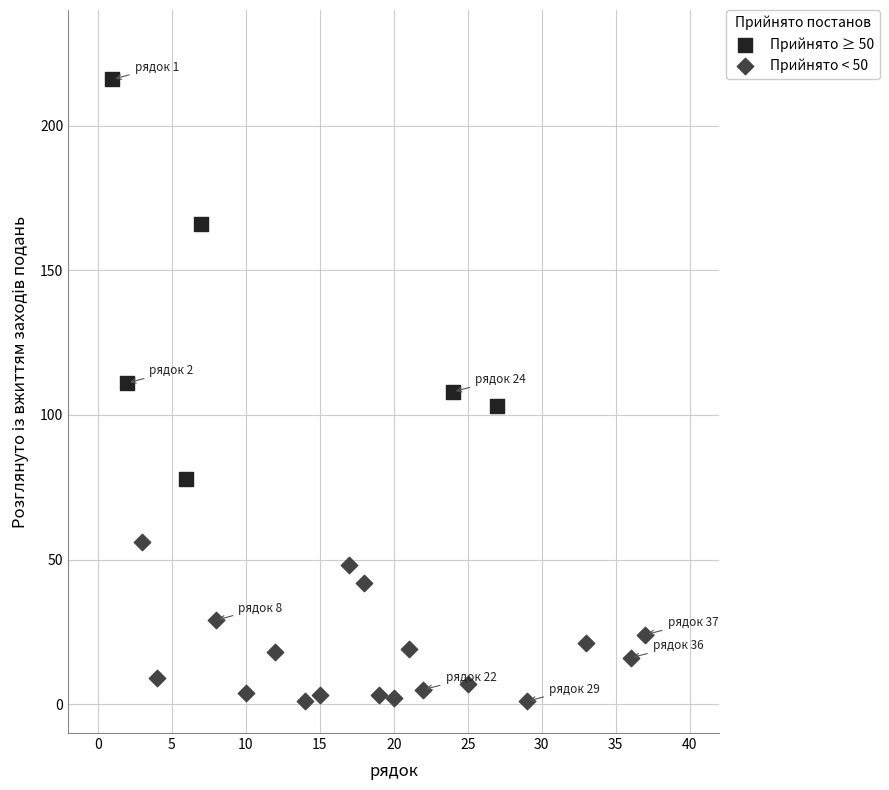

Which series reaches the maximum Y coordinate?

Прийнято ≥ 50